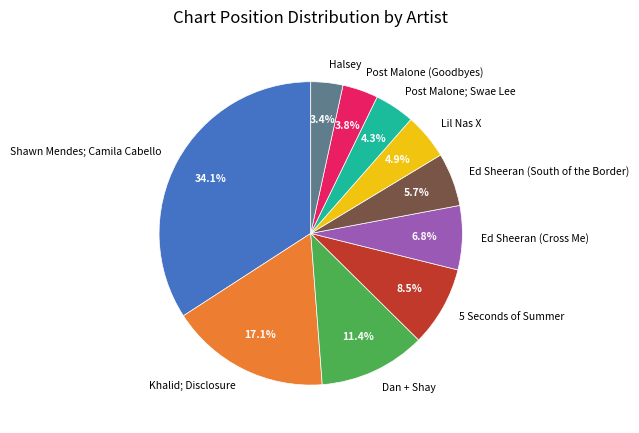

True or false: Post Malone (Goodbyes) accounts for 24% of the total.

False